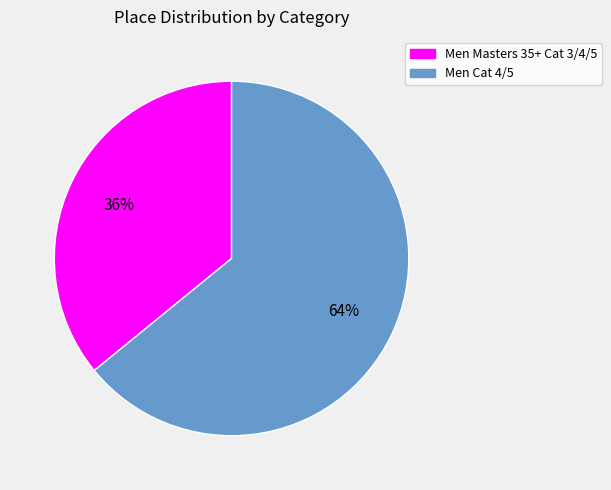

Which has a higher value, Men Masters 35+ Cat 3/4/5 or Men Cat 4/5?

Men Cat 4/5